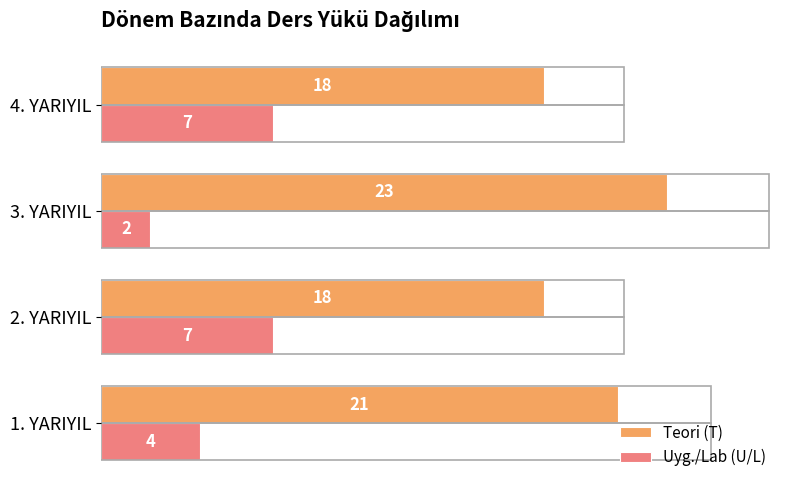

List the series in order of their overall mean, lowest first.

Uyg./Lab (U/L), Teori (T)